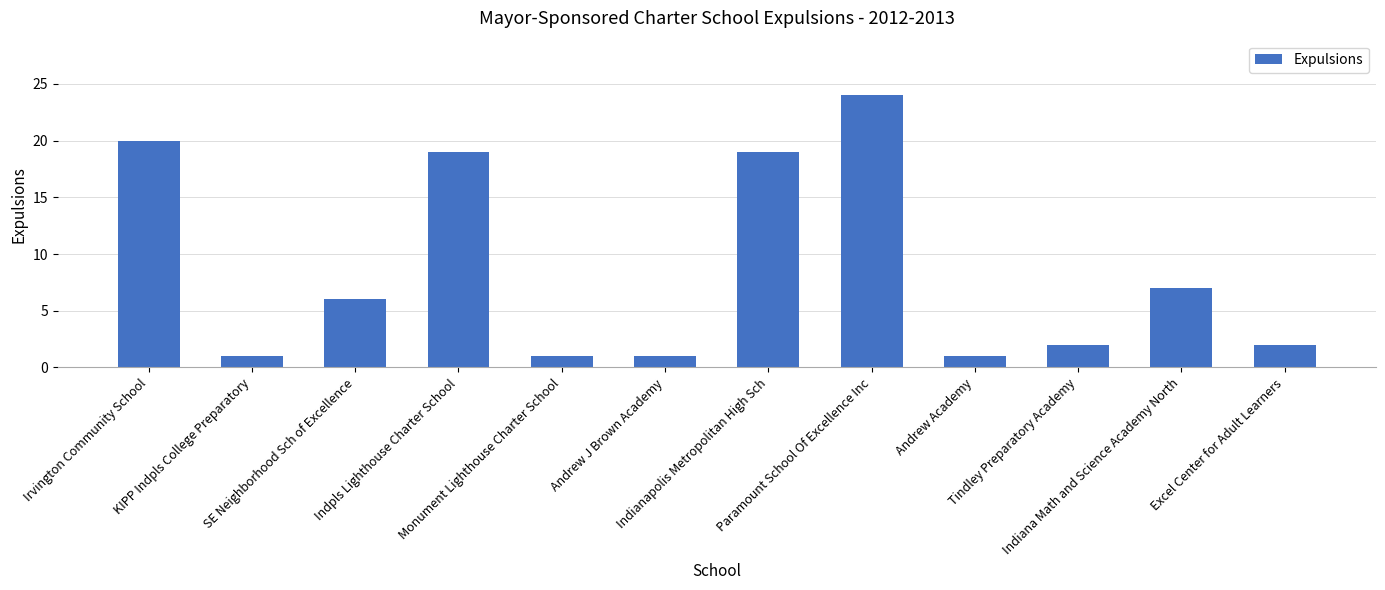

What is the minimum value shown in the chart?

1